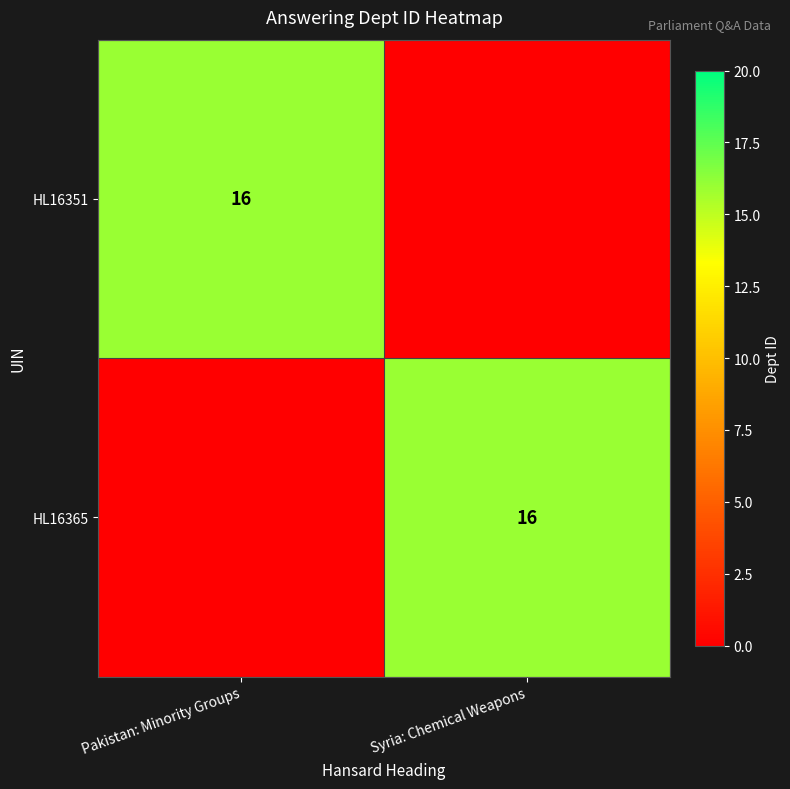

Is it true that HL16365 equals 5 at Syria: Chemical Weapons?

False